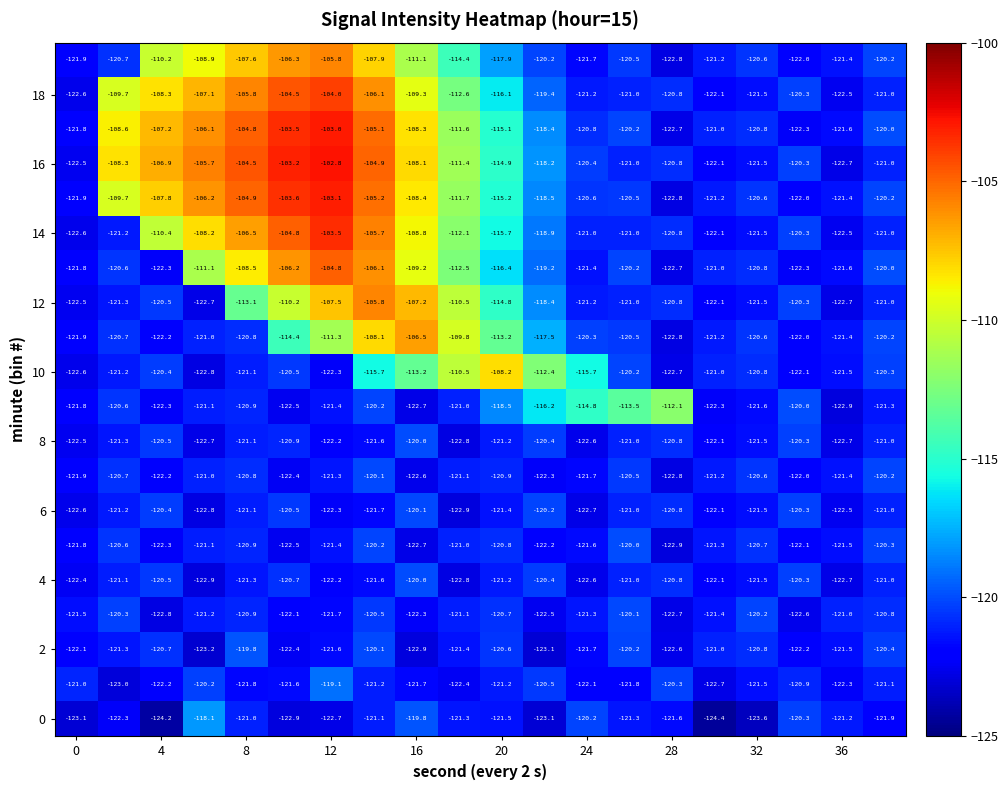

Count the number of data series in this chart.

20